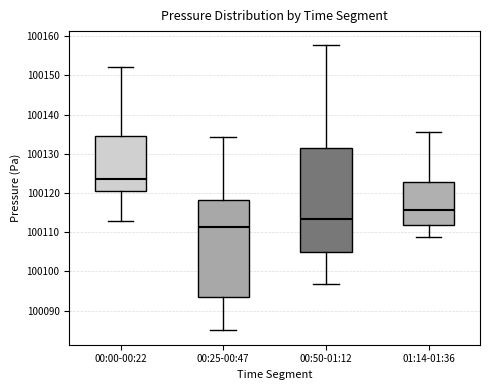

Which box has the lowest median line?

00:25-00:47